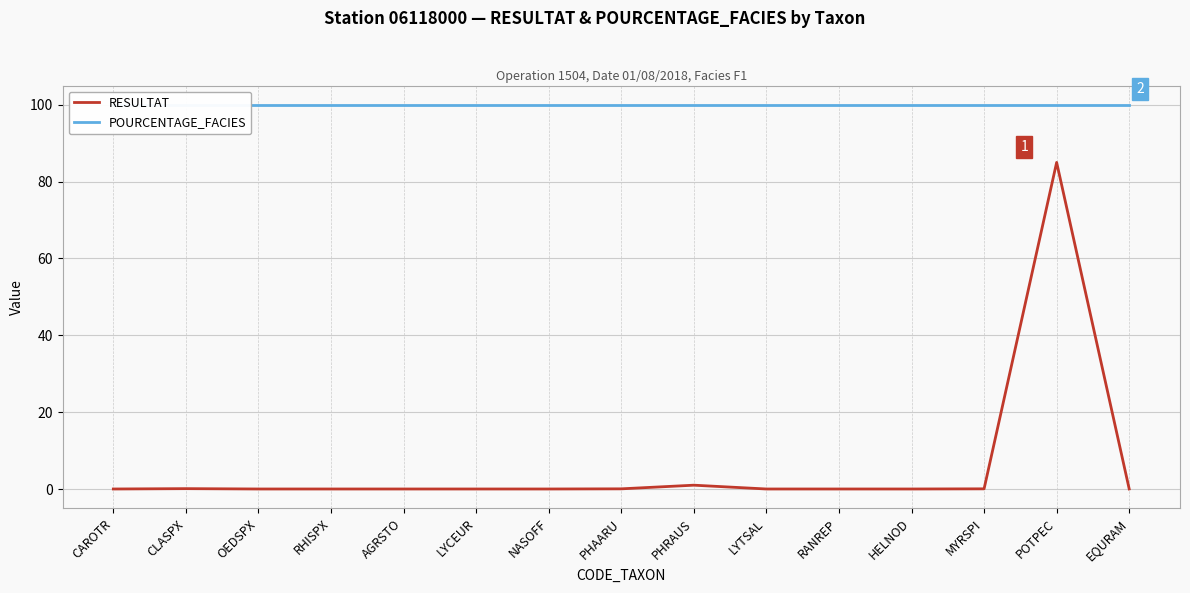

Which label corresponds to the smallest value in the chart?

CAROTR